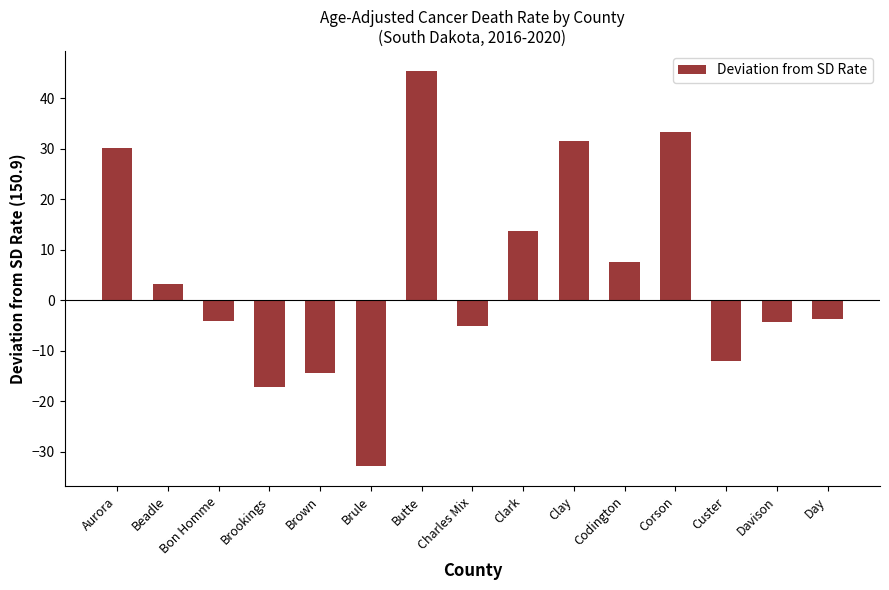

The value at Beadle is 3.2. True or false?

True